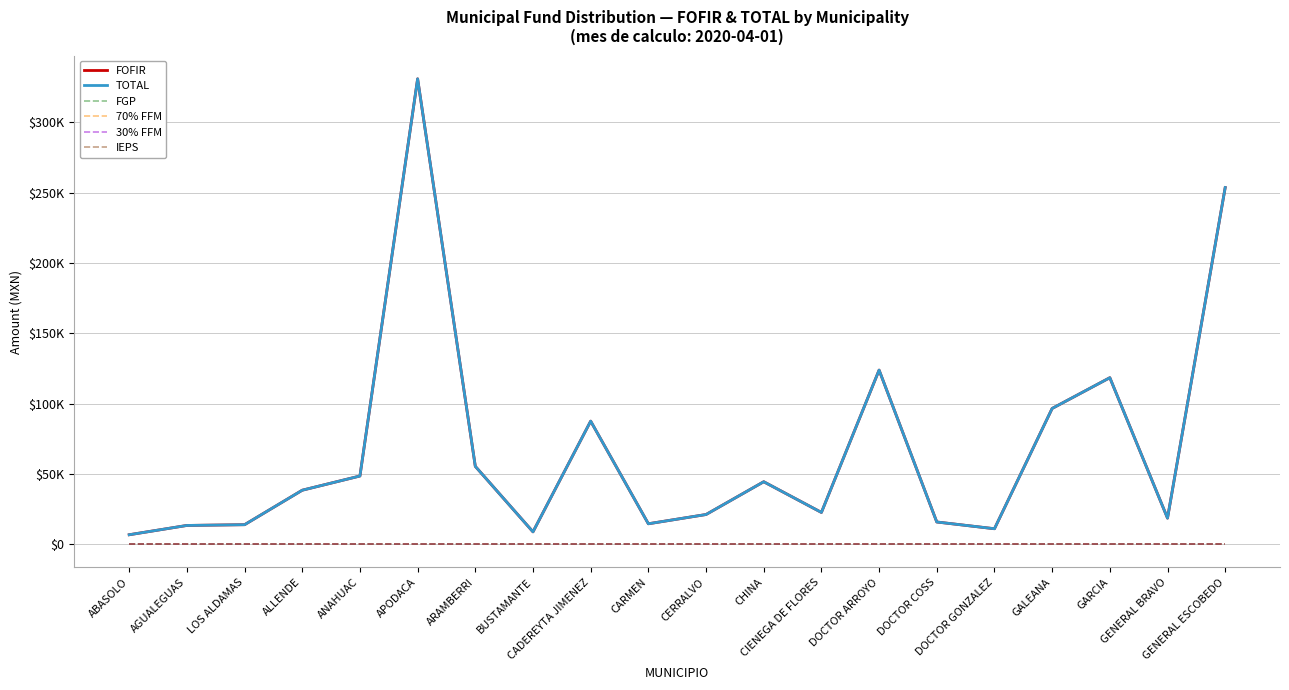

What is the sum of all TOTAL values?

1343962.8